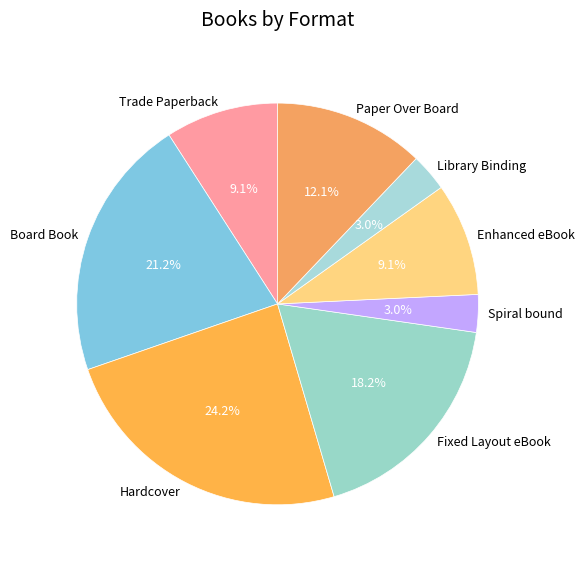

How much of the chart is everything except Paper Over Board?

87.9%